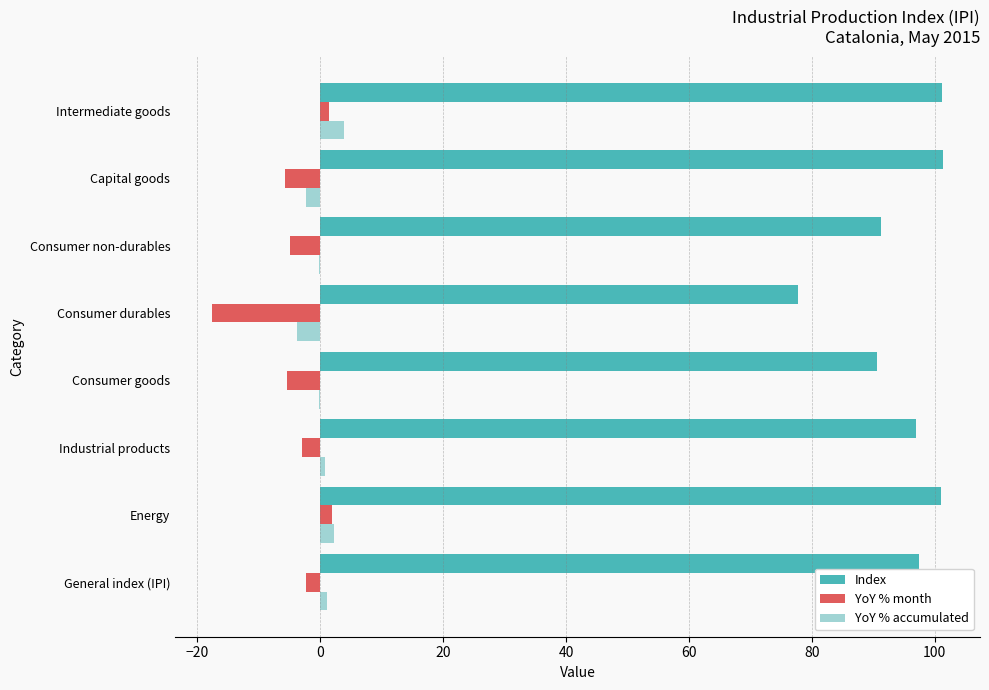

The Index series shows 46.4 at Industrial products. True or false?

False